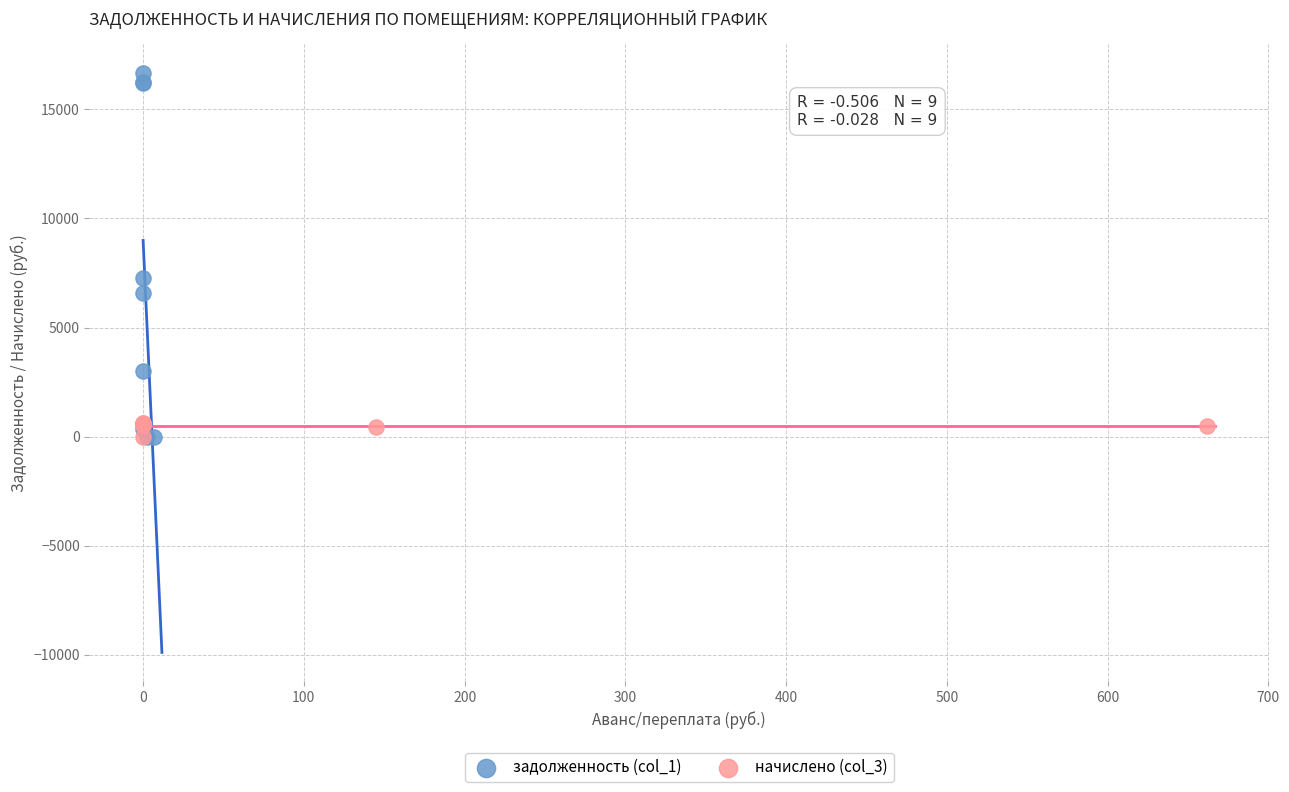

Which series has the largest Y range (max minus min)?

задолженность (col_1)